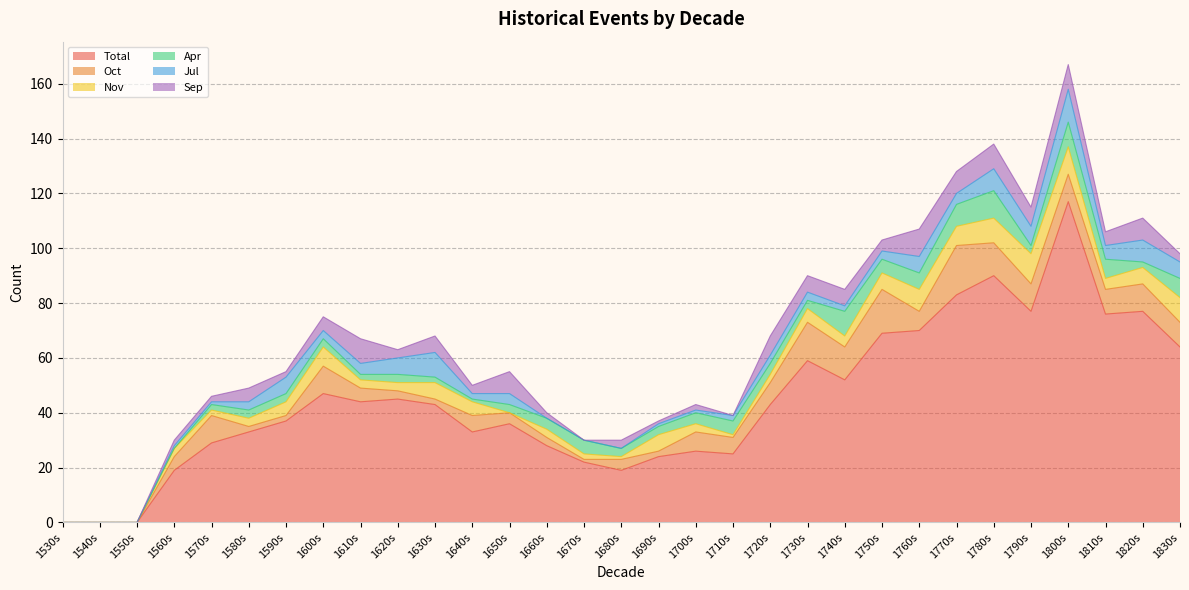

Which category has the highest value across all series?

1800s